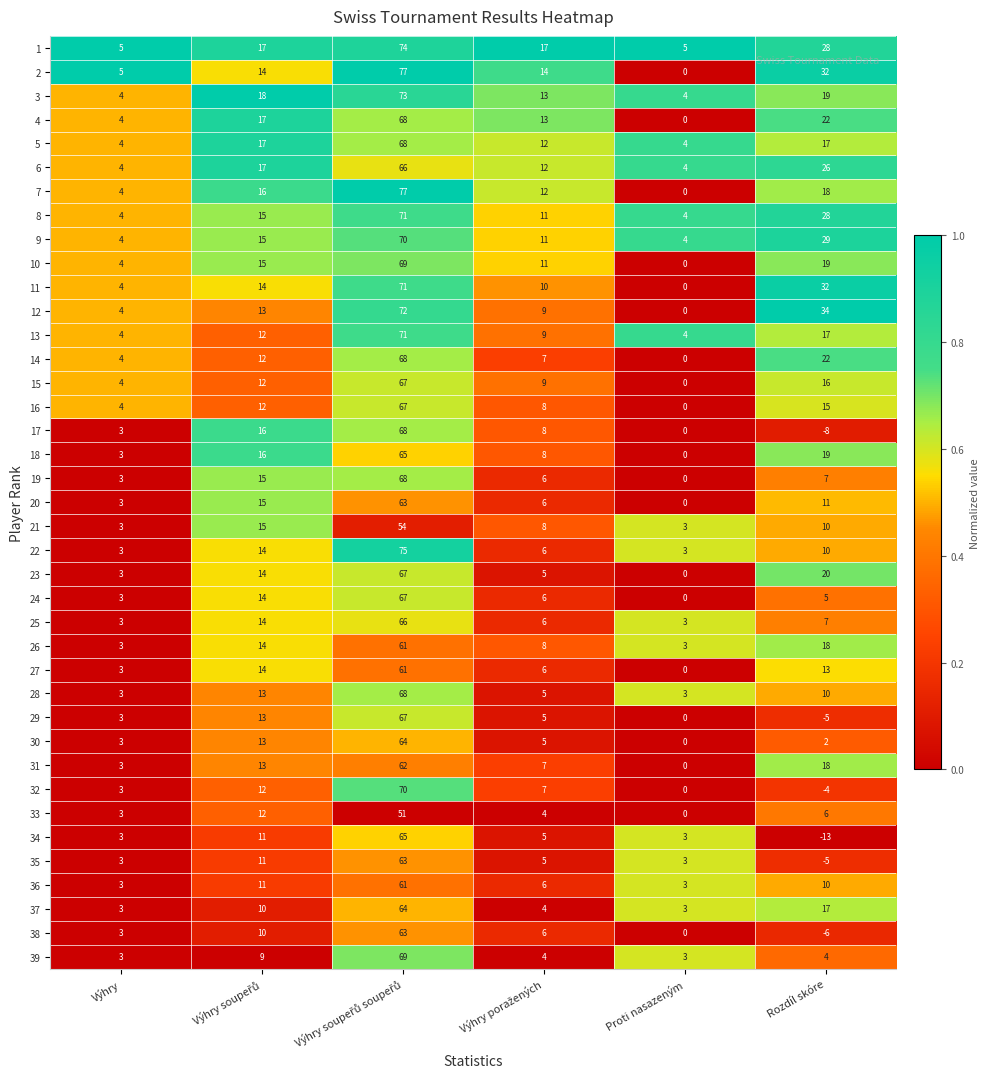

Which category has the lowest value across all series?

Rozdíl skóre